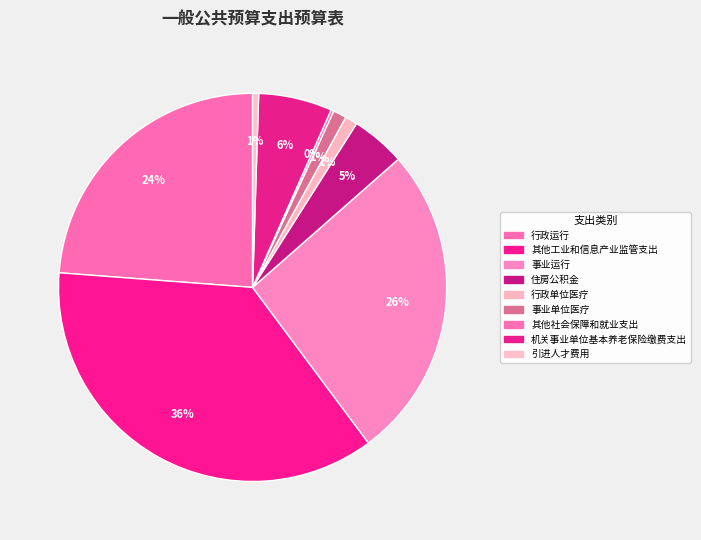

What is the total percentage of 事业运行 and 行政单位医疗?

27.3%